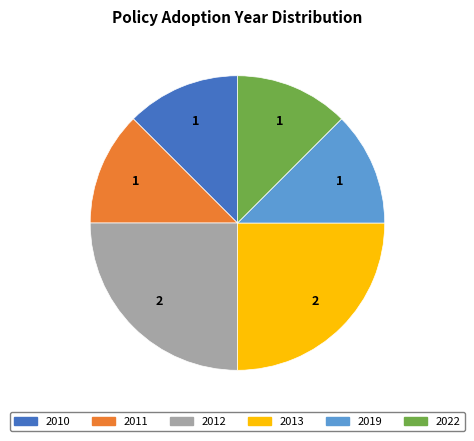

True or false: 2011 accounts for 21% of the total.

False